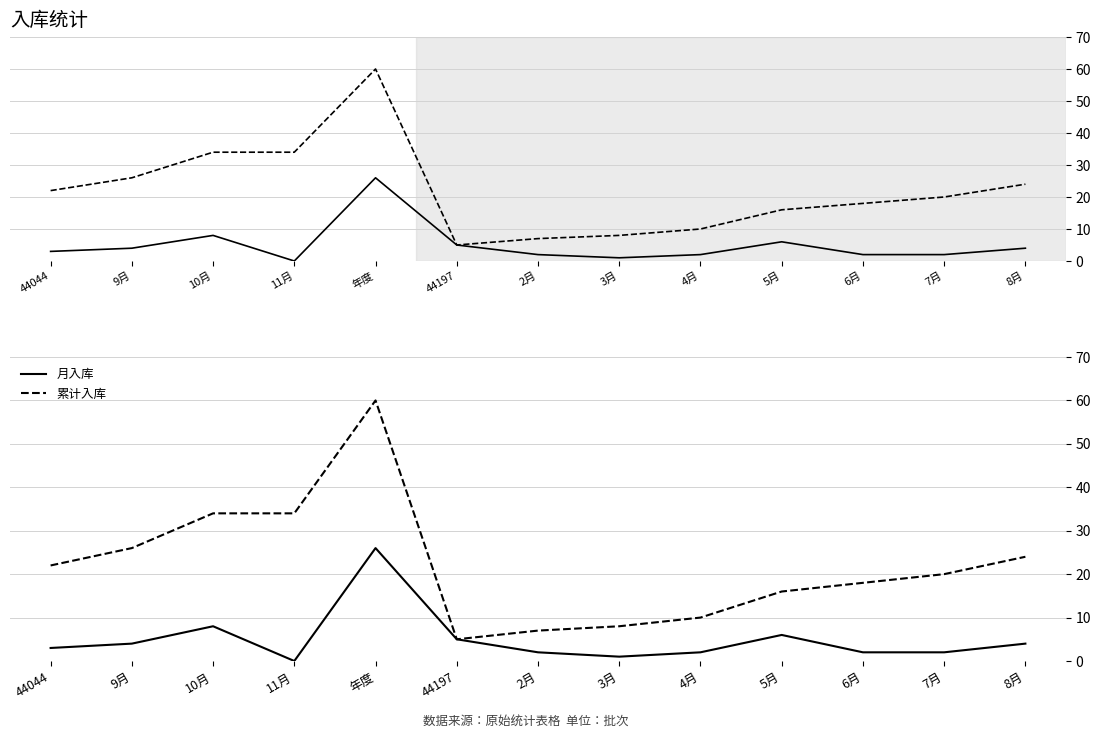

What is the average value of the 累计入库 series?

22